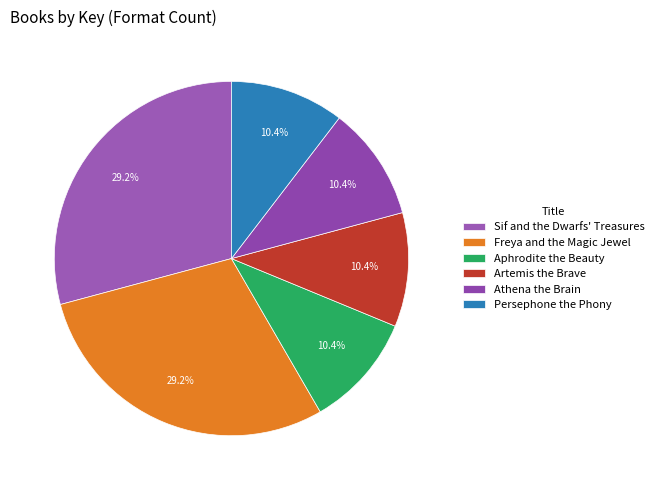

Which slice is the smallest?

Athena the Brain